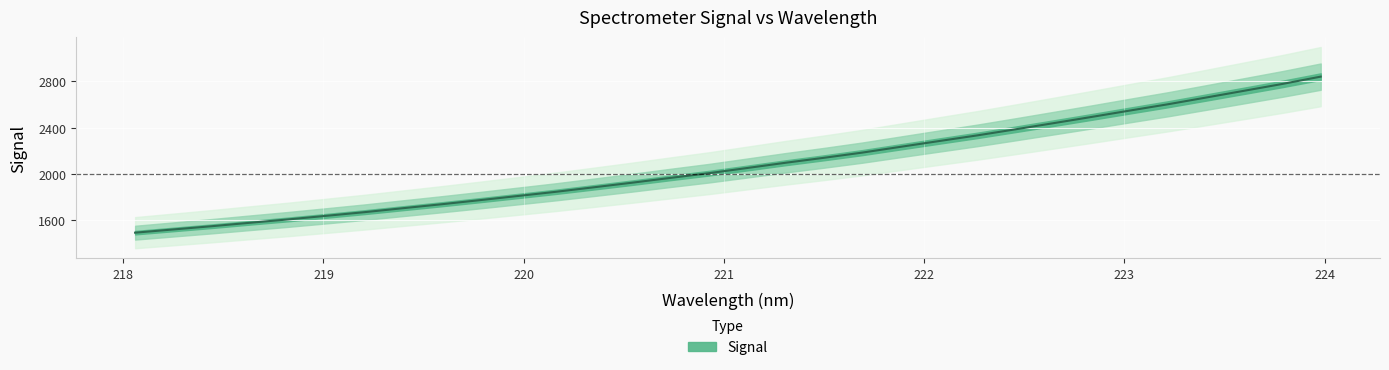

At which label is the value closest to 2167?

221.6902